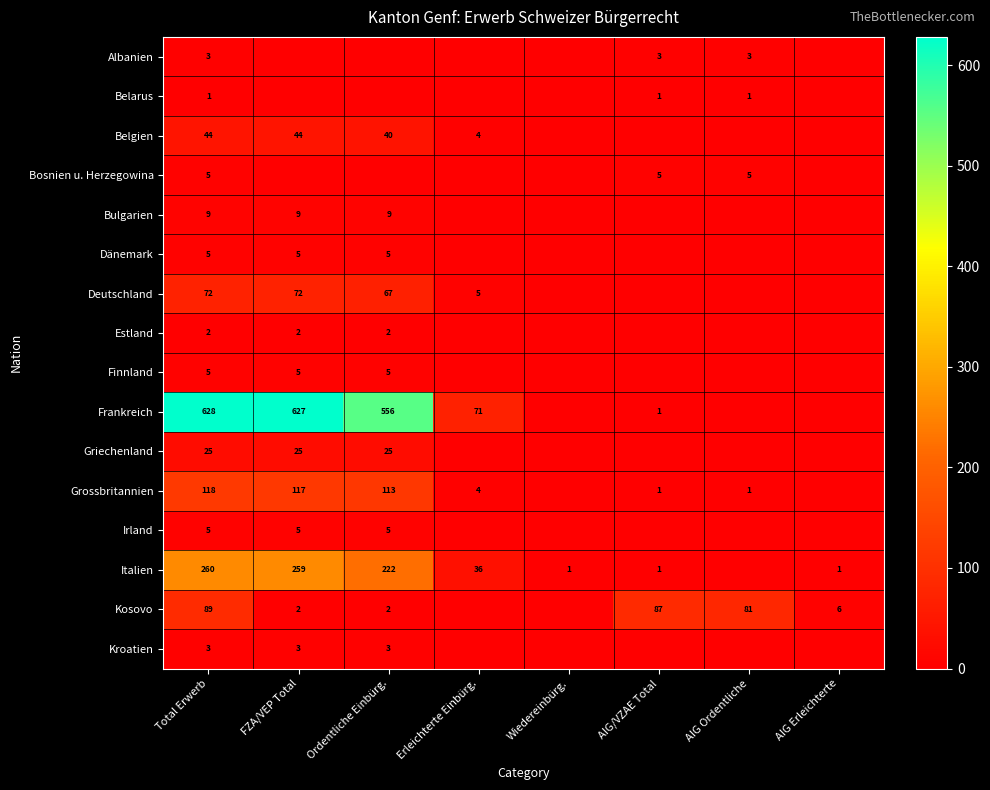

Is it true that Grossbritannien equals 1 at AIG/VZAE Total?

True